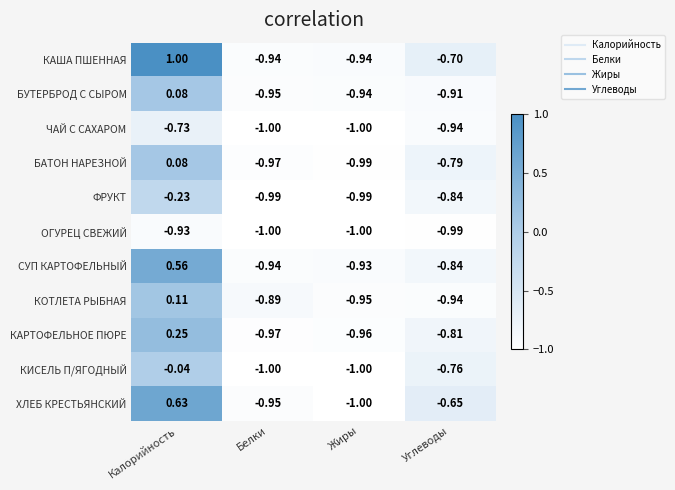

Between Калорийность and Углеводы, which series saw the biggest shift?

КАША ПШЕННАЯ